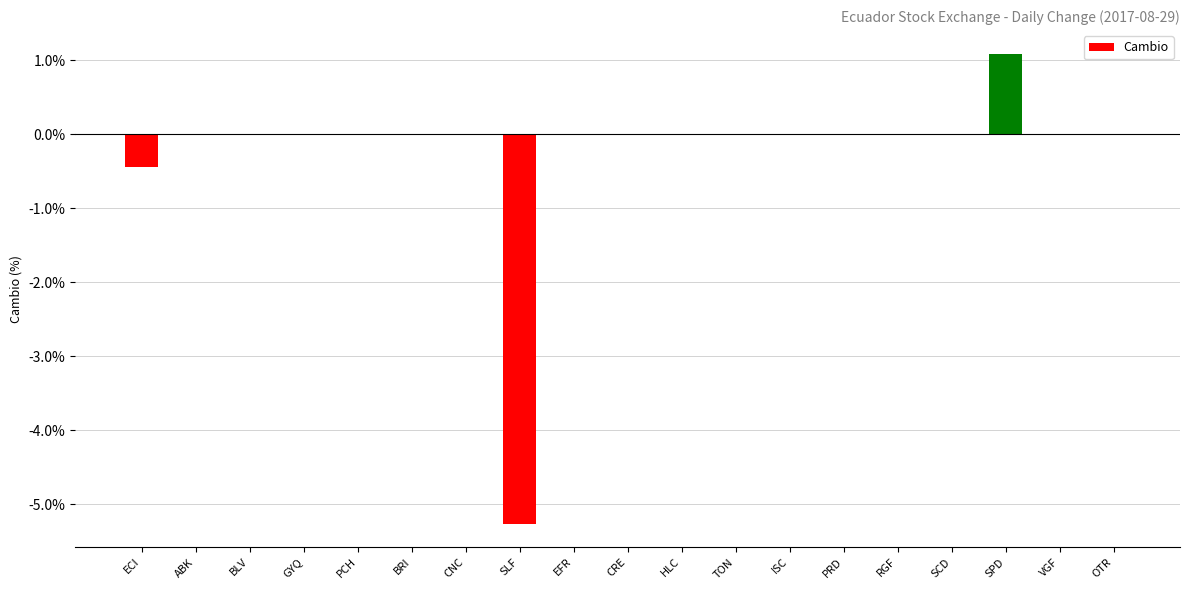

The chart shows a value of 0.0 at HLC. True or false?

True